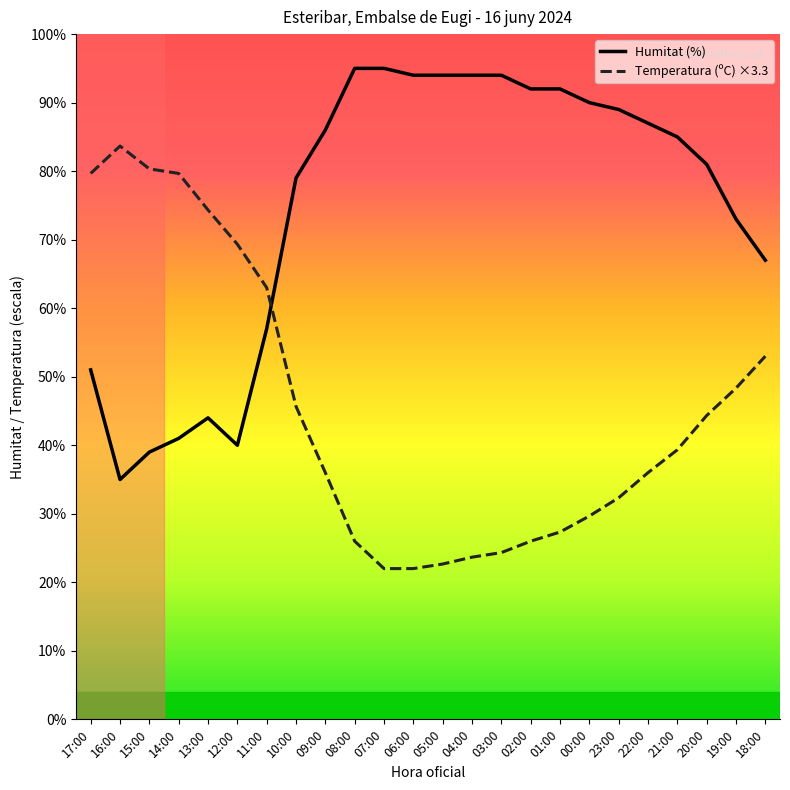

Reading right to left, list all the values displayed in this chart.

Humitat (%): 18:00=67.0	19:00=73.0	20:00=81.0	21:00=85.0	22:00=87.0	23:00=89.0	00:00=90.0	01:00=92.0	02:00=92.0	03:00=94.0	04:00=94.0	05:00=94.0	06:00=94.0	07:00=95.0	08:00=95.0	09:00=86.0	10:00=79.0	11:00=57.0	12:00=40.0	13:00=44.0	14:00=41.0	15:00=39.0	16:00=35.0	17:00=51.0
Temperatura (ºC) ×3.3: 18:00=53.0	19:00=48.3	20:00=44.3	21:00=39.3	22:00=36.0	23:00=32.3	00:00=29.7	01:00=27.3	02:00=26.0	03:00=24.3	04:00=23.7	05:00=22.7	06:00=22.0	07:00=22.0	08:00=26.0	09:00=36.0	10:00=45.7	11:00=63.0	12:00=69.3	13:00=74.3	14:00=79.7	15:00=80.3	16:00=83.7	17:00=79.7